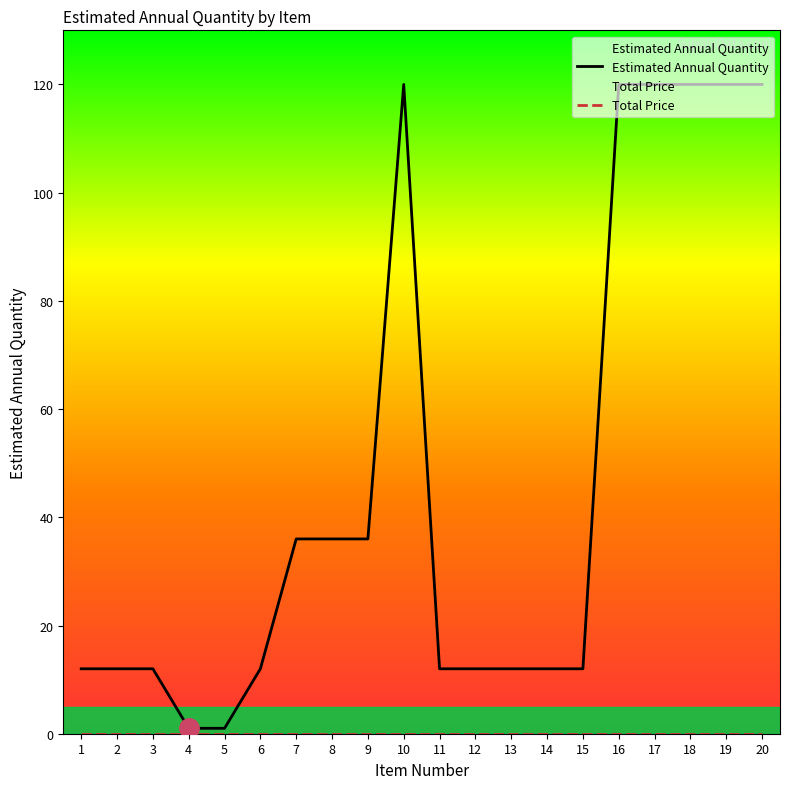

Where does the Estimated Annual Quantity series first go above 12?

7